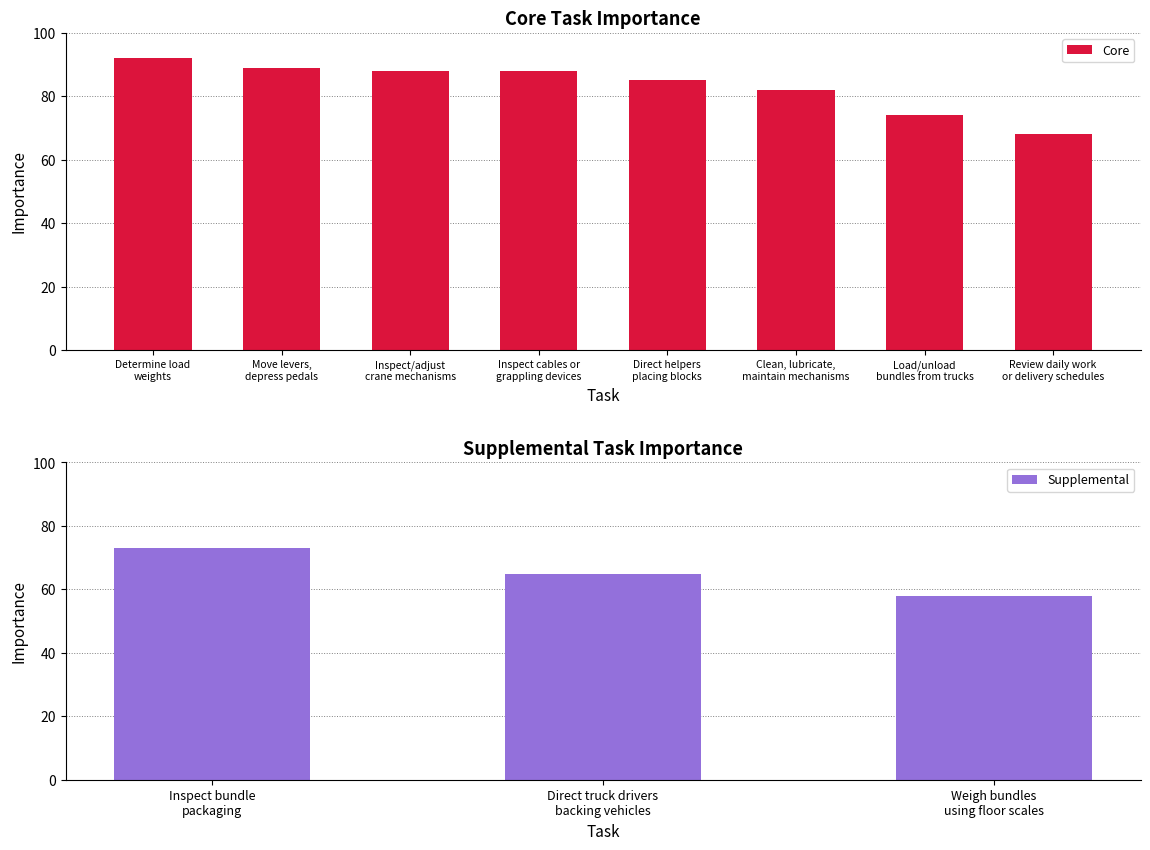

List the labels in order of value, smallest first.

Review daily work
or delivery schedules, Load/unload
bundles from trucks, Clean, lubricate,
maintain mechanisms, Direct helpers
placing blocks, Inspect/adjust
crane mechanisms, Inspect cables or
grappling devices, Move levers,
depress pedals, Determine load
weights